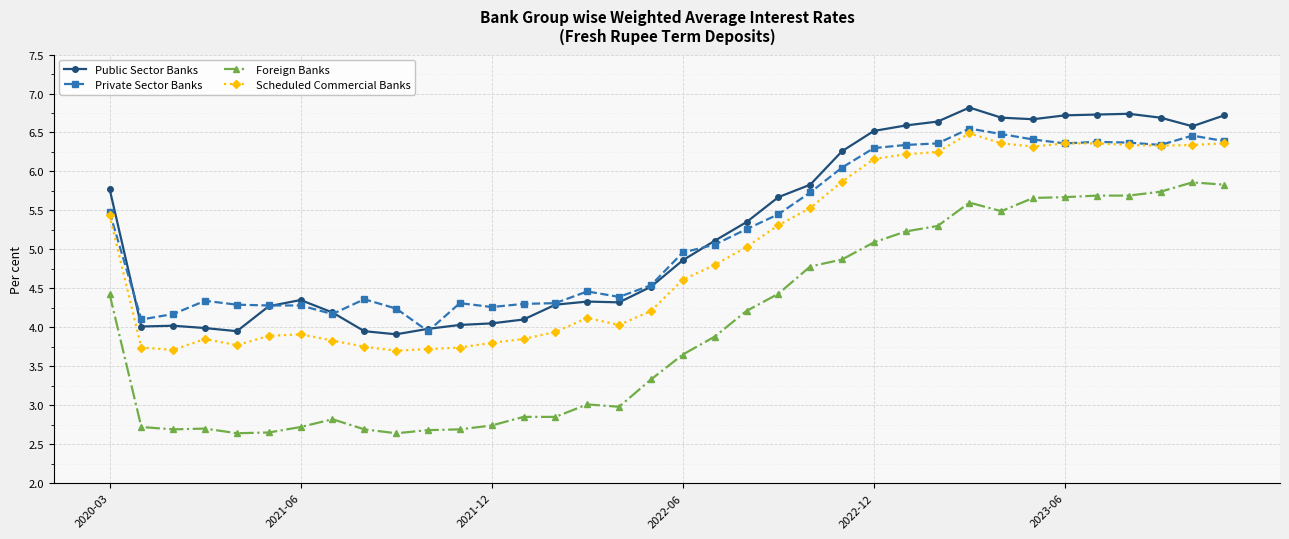

Is this an area chart (filled region under the line)?

No